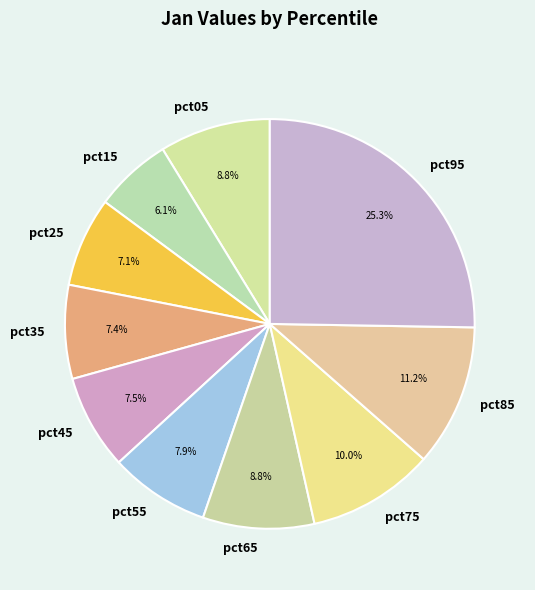

How many segments does this pie chart have?

10